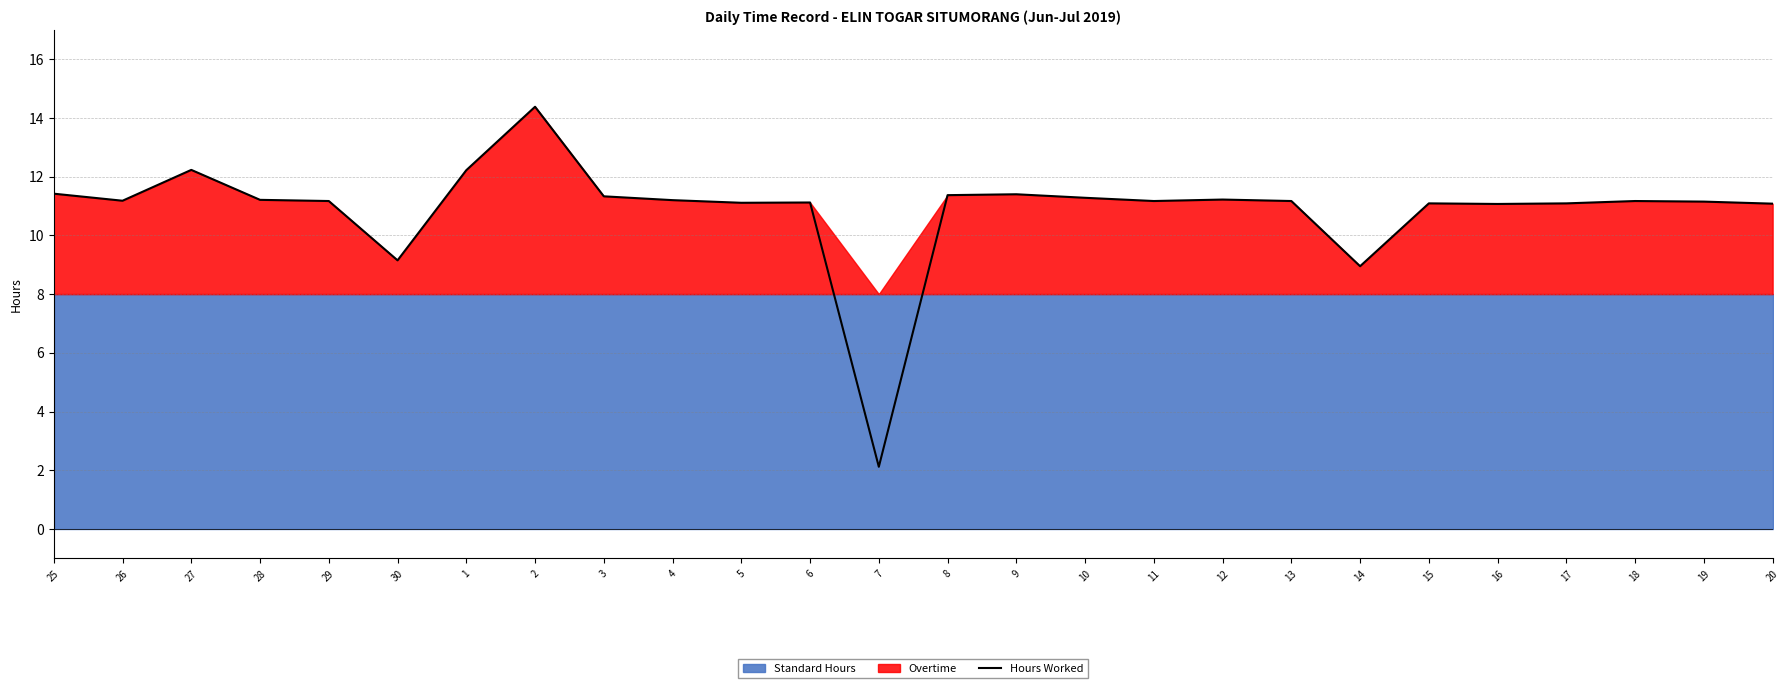

The chart shows a value of 7.6 at 10. True or false?

False